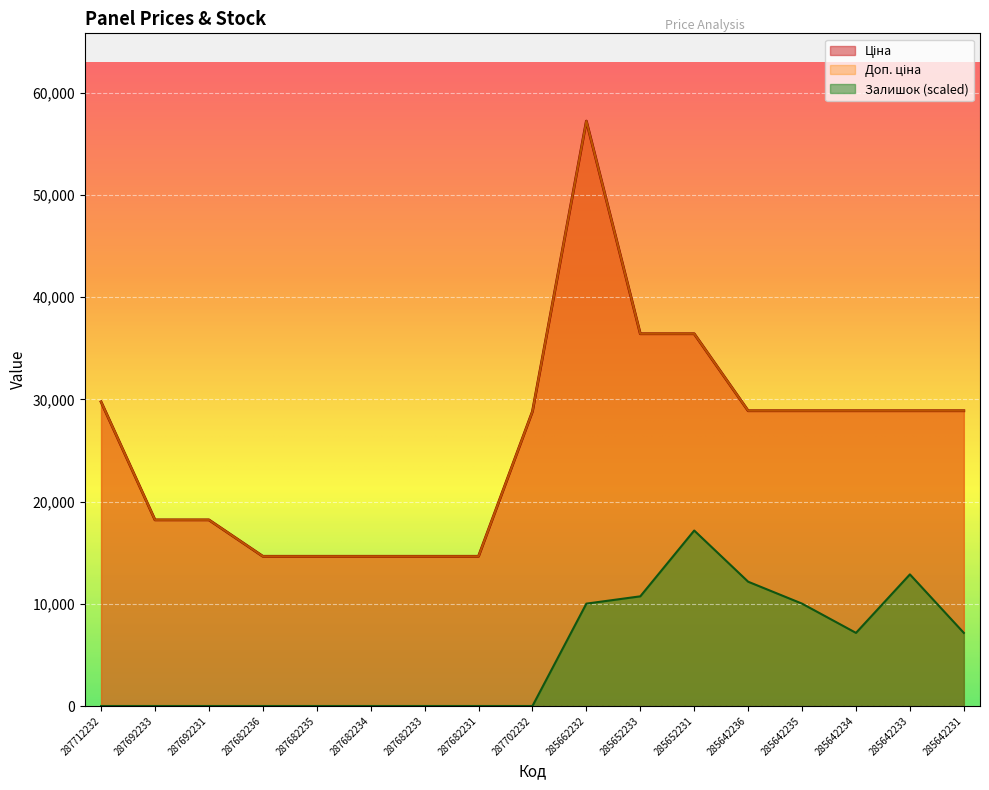

Which series changed the most between 287692233 and 287682234?

Ціна